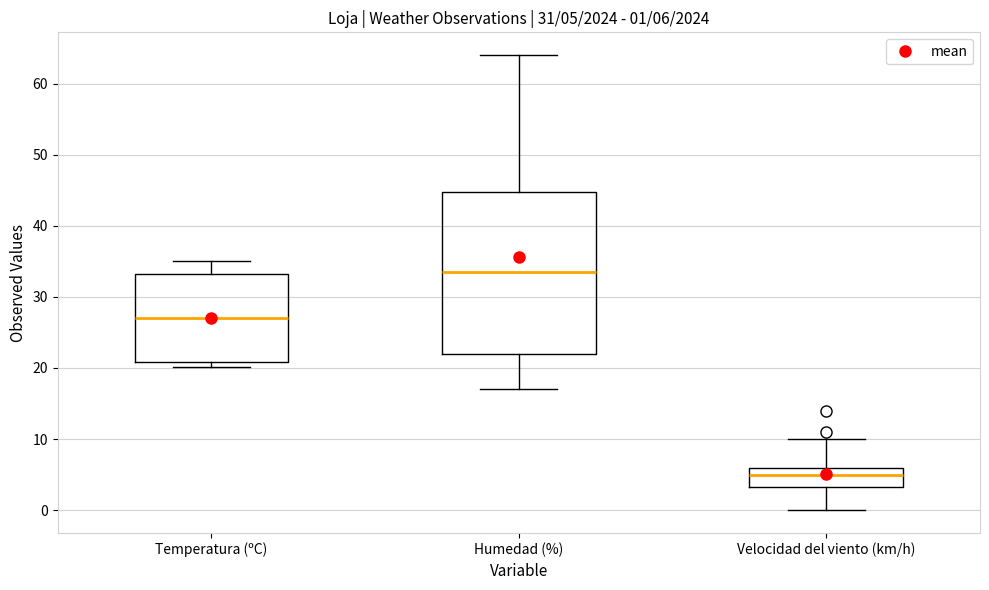

Which box's median line is the highest?

Humedad (%)